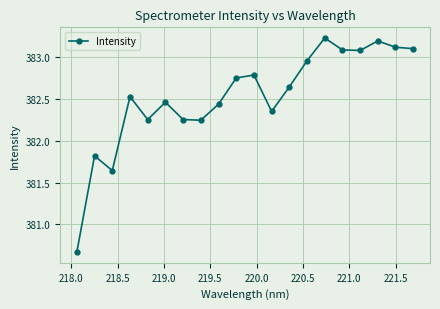

How many series are shown in this chart?

1